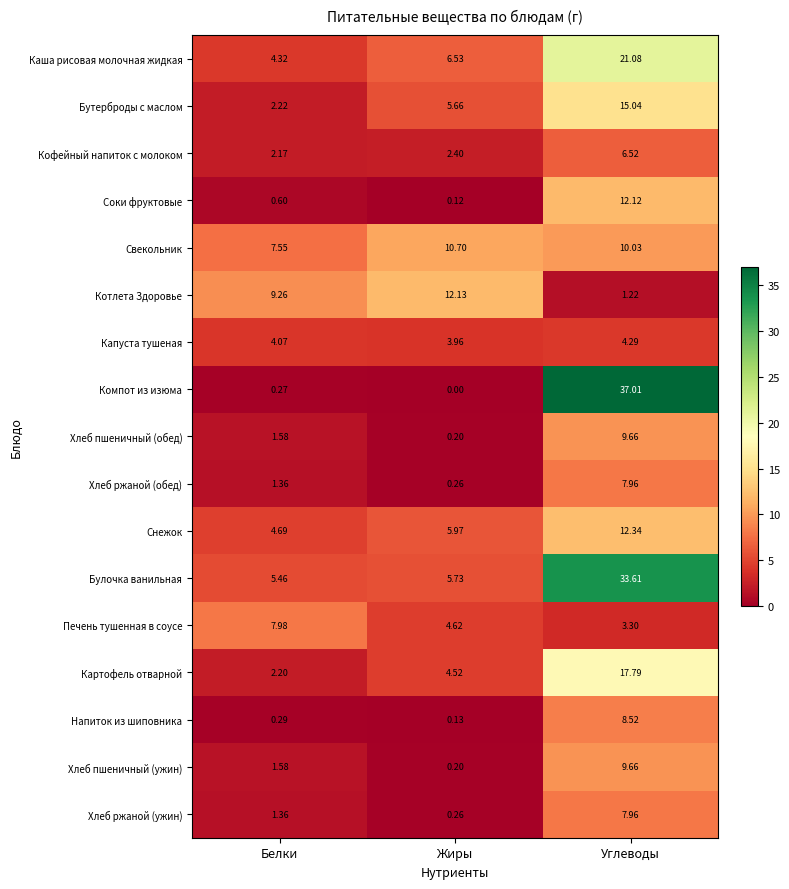

Which series changed the most between Жиры and Углеводы?

Компот из изюма